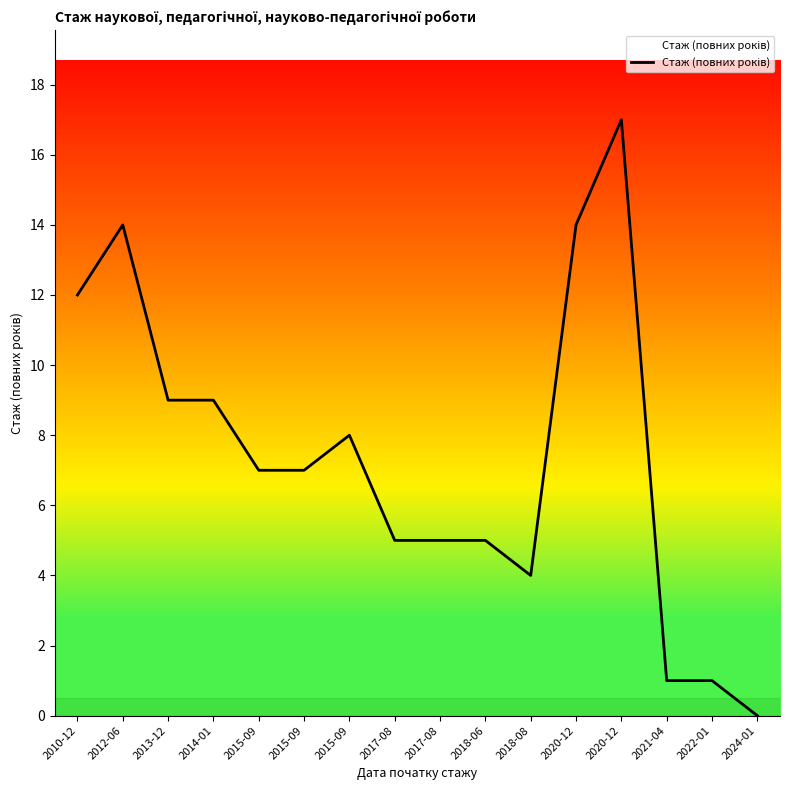

Which category has the highest value across all series?

2020-12